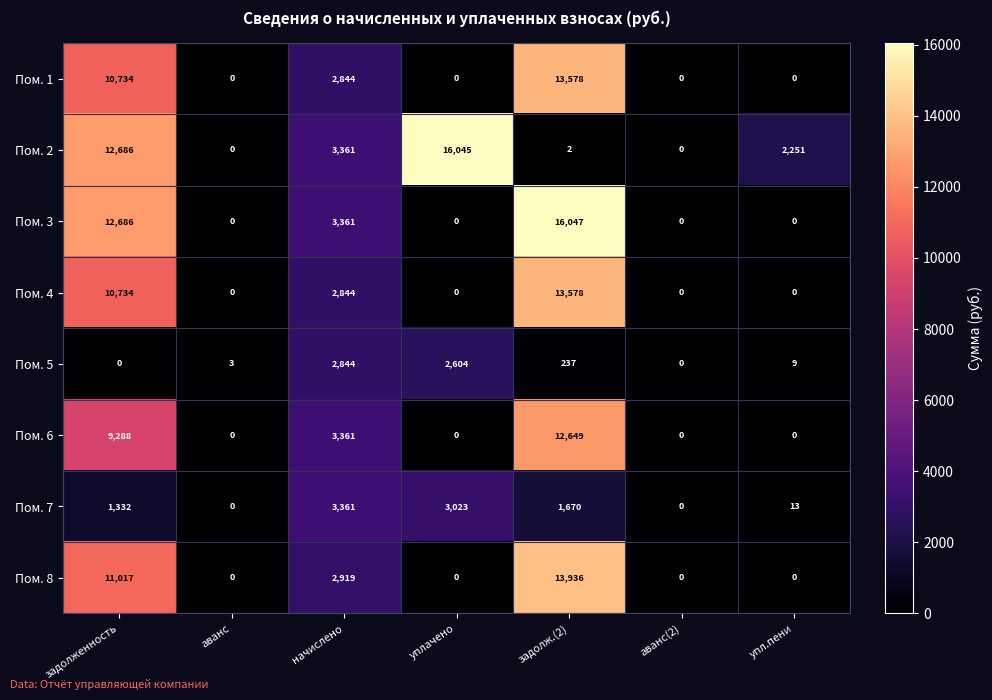

The Пом. 4 series shows 3025 at задолженность. True or false?

False